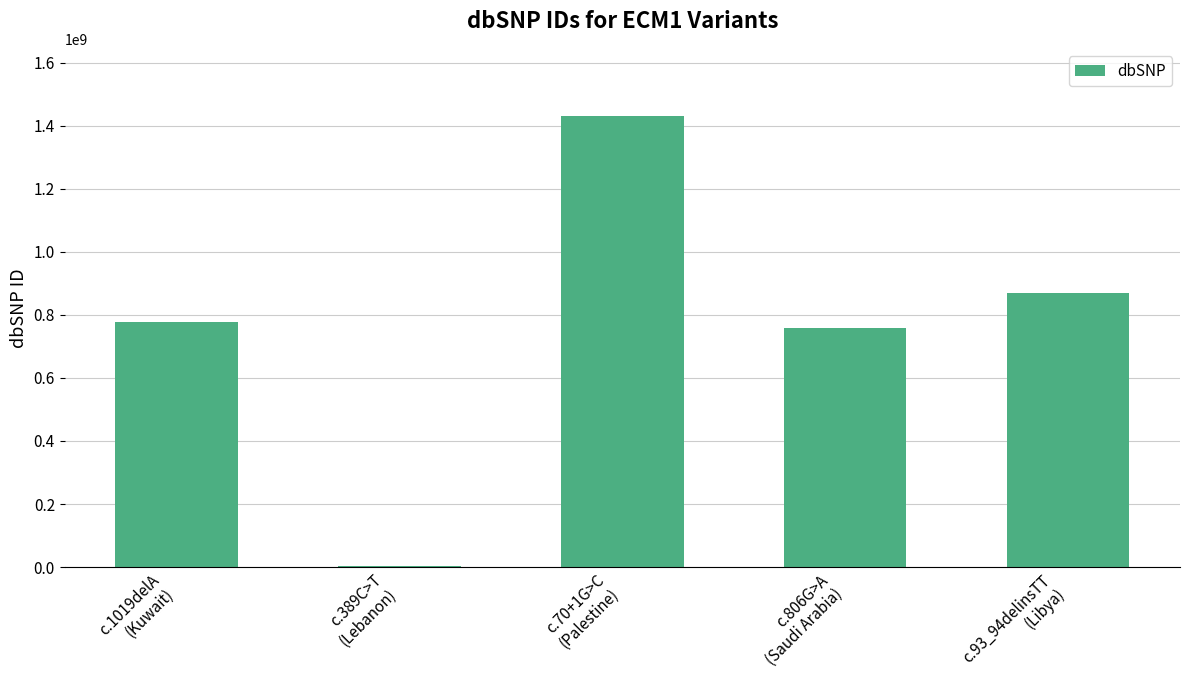

Reading left to right, what are all the values shown in this chart?

c.1019delA
(Kuwait)=778473713	c.389C>T
(Lebanon)=3737240	c.70+1G>C
(Palestine)=1429863804	c.806G>A
(Saudi Arabia)=756977475	c.93_94delinsTT
(Libya)=869025567